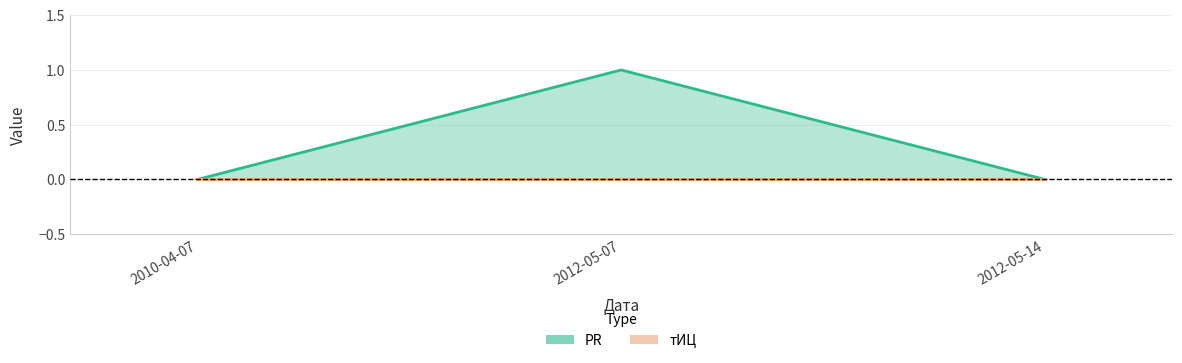

Reading right to left, transcribe all the data shown in this chart.

0	1	0